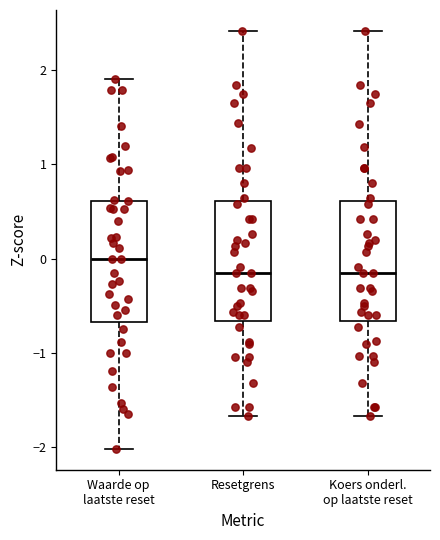

Where does the median line of the box for Waarde op laatste reset sit on the y-axis? The values are not printed on the chart, so give them approximately, as read against the axis.

0.0